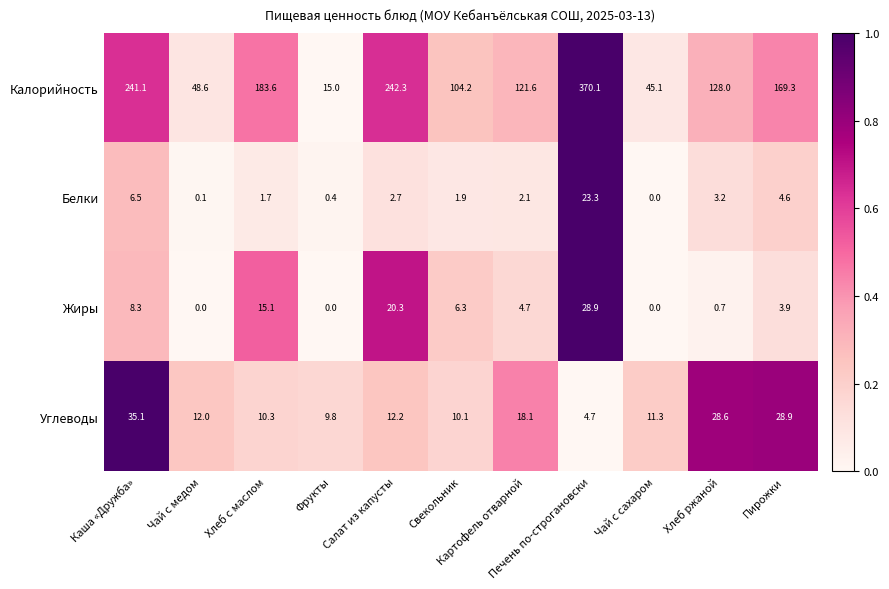

Which series has the largest total across all categories?

Калорийность